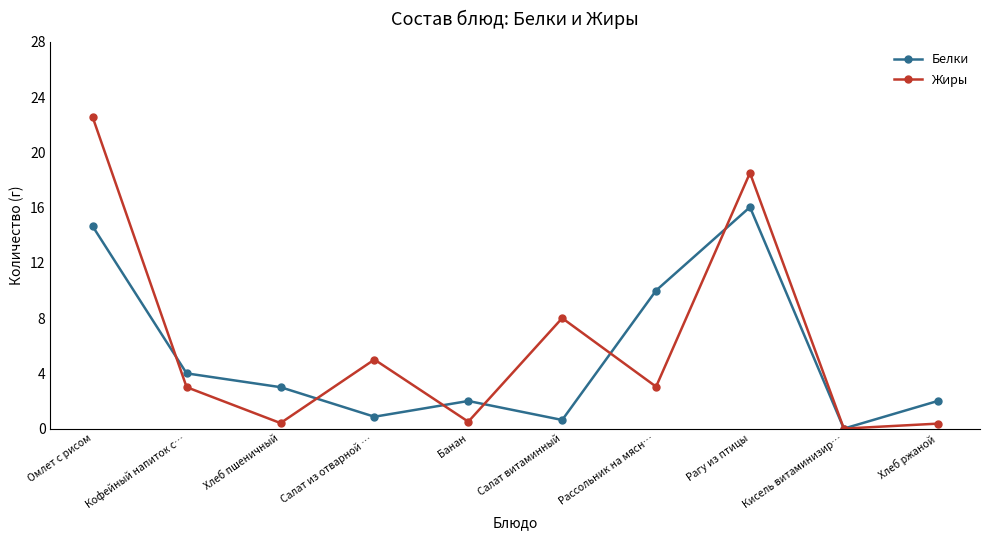

At how many categories does at least one series exceed 1?

9